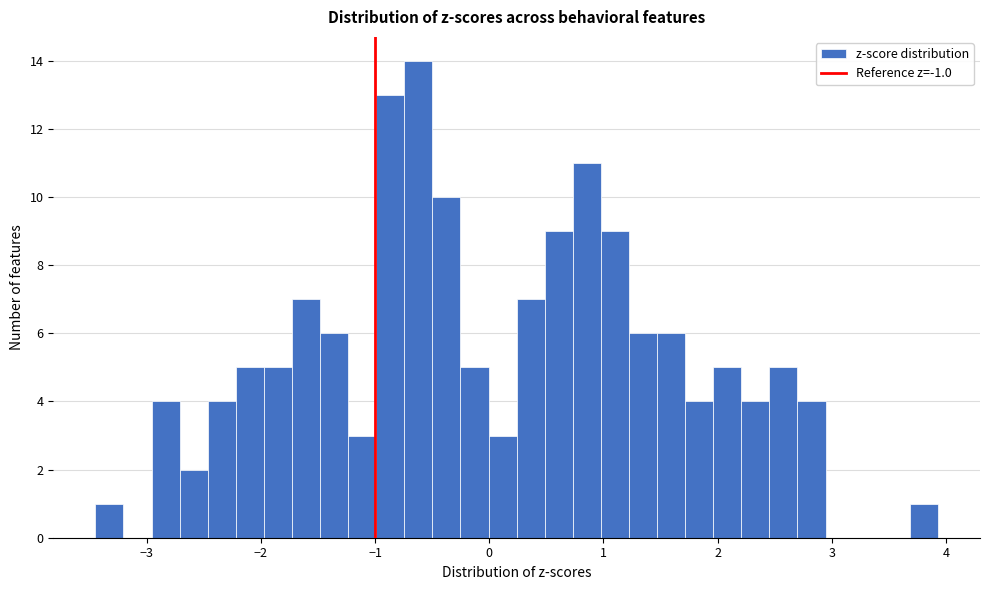

Read against the x-axis, roughly where is the centre of the tallest bar?

-0.6